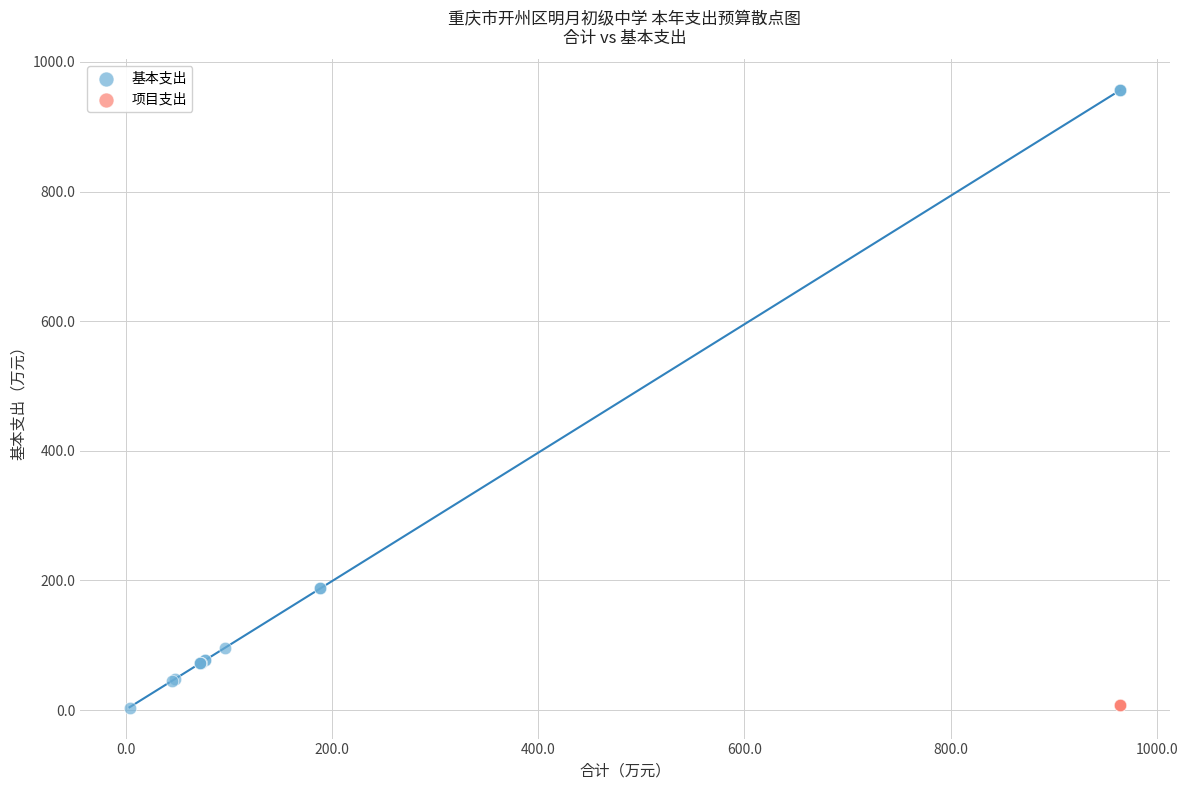

Which series contains the highest Y value?

基本支出